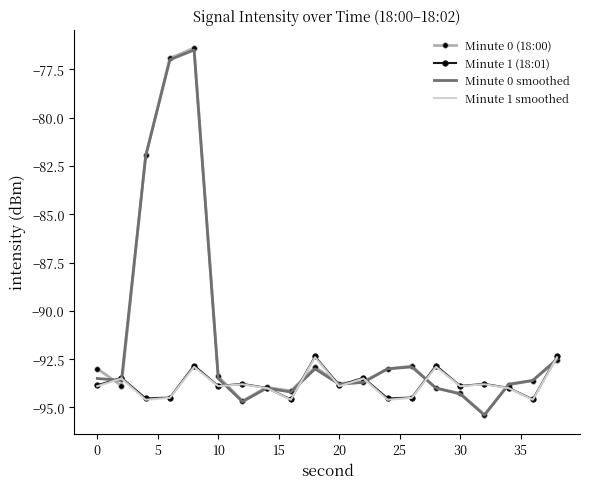

Which series has the widest spread of values?

Minute 0 (18:00)